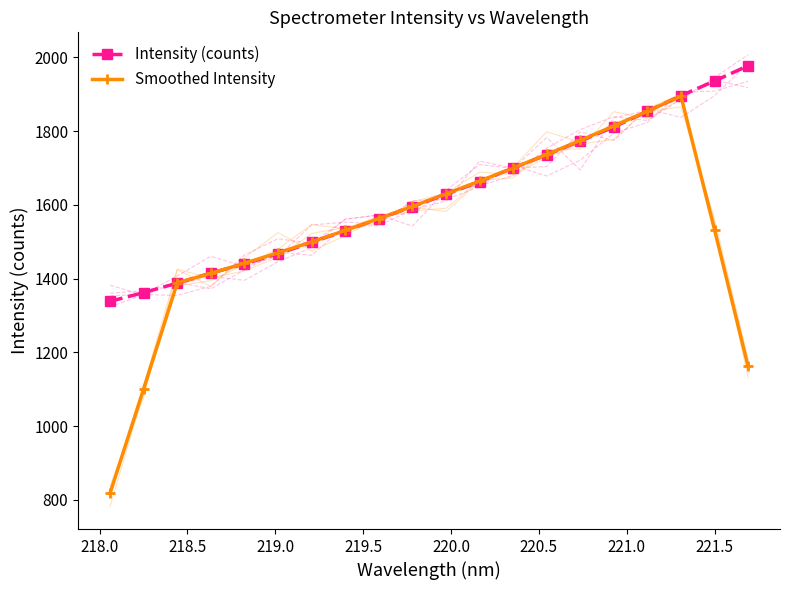

After their last crossing, which series has the higher values: Intensity (counts) or Smoothed Intensity?

Intensity (counts)